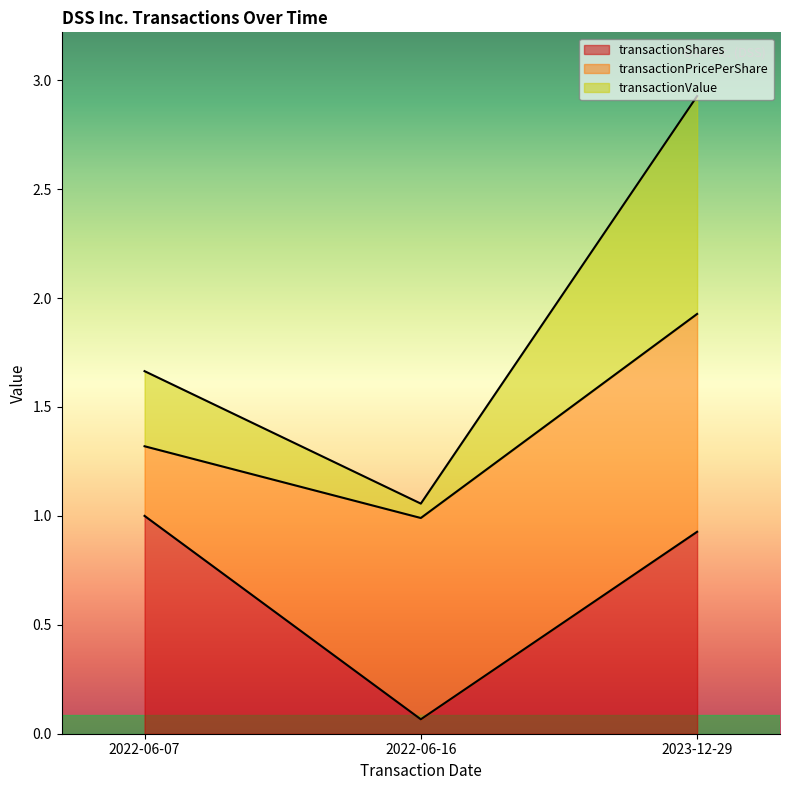

List the labels in order of transactionShares value, largest first.

2022-06-07, 2023-12-29, 2022-06-16